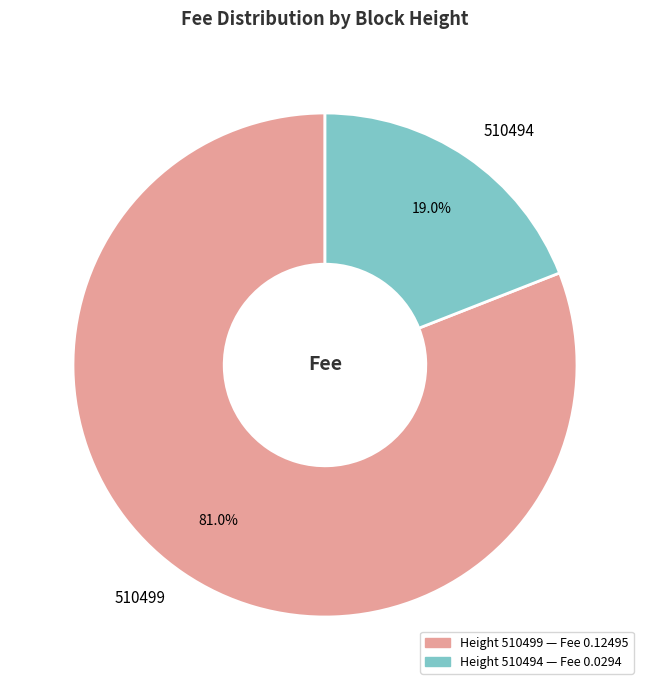

To the nearest percent, what is the combined percentage of 510499 and 510494?

100%